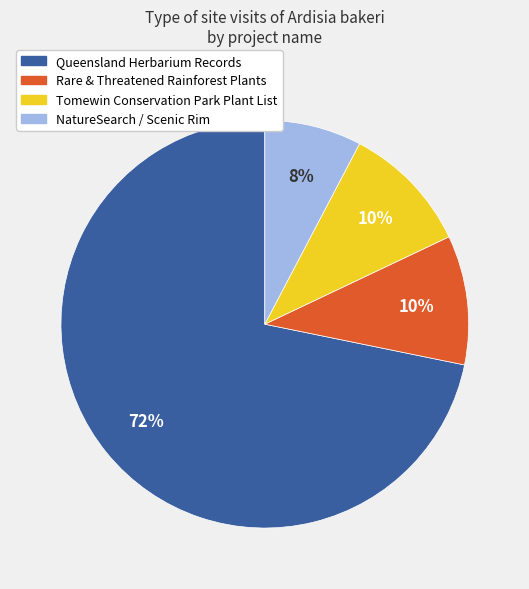

To the nearest percent, what is the difference between the largest and smallest slice percentages?

64%